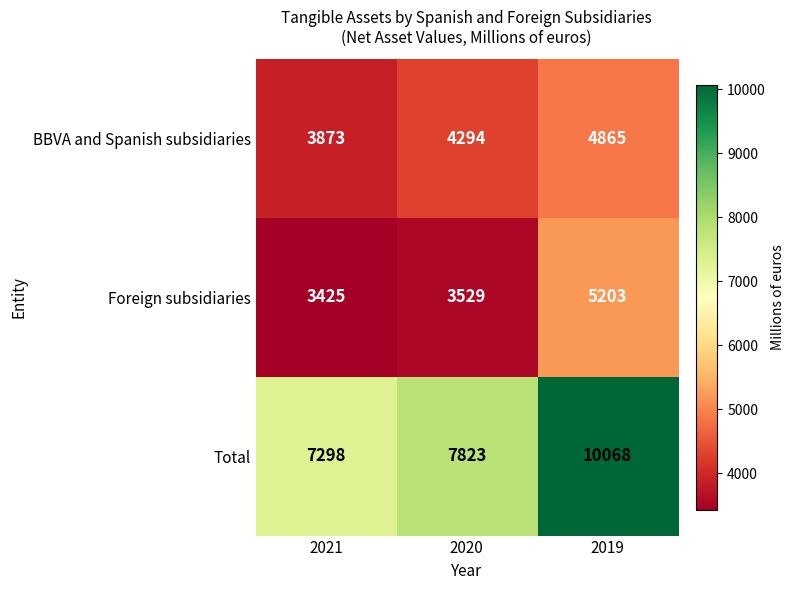

List the series in order of their peak value, highest first.

Total, Foreign subsidiaries, BBVA and Spanish subsidiaries